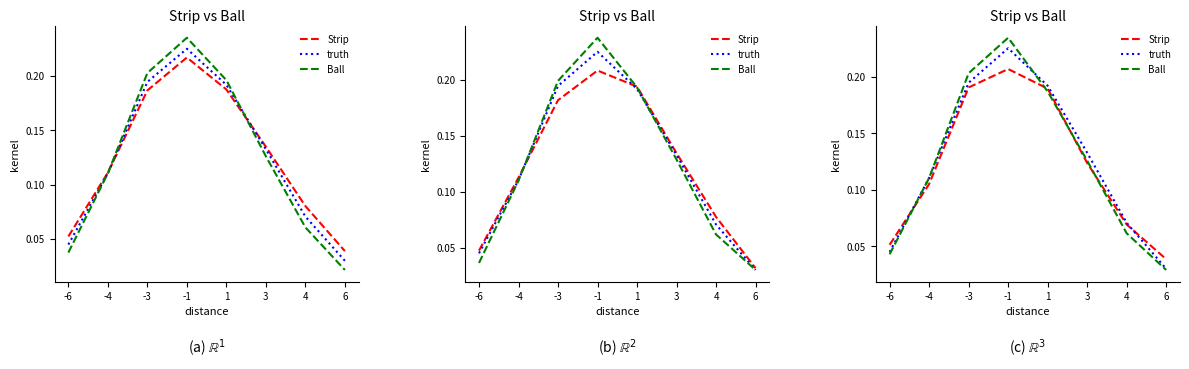

What is the value of the Strip point at the 2nd from the left?

0.1